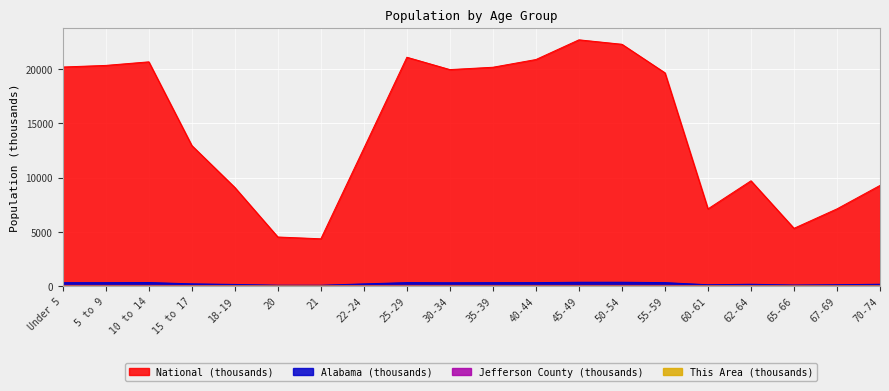

At which category is the sum across all series the highest?

45-49